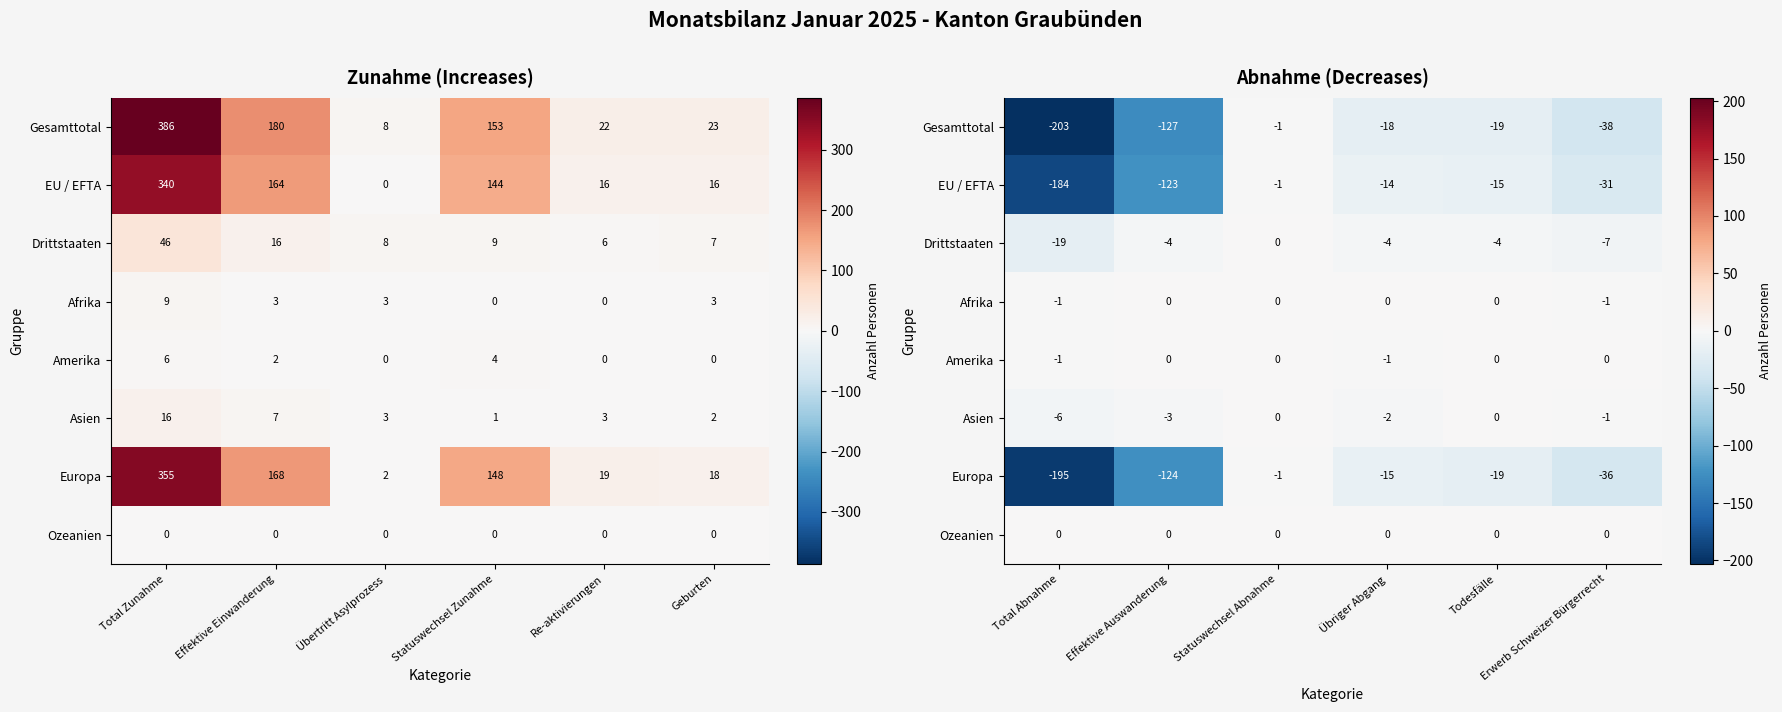

The value of Amerika at Todesfälle is 0. True or false?

True